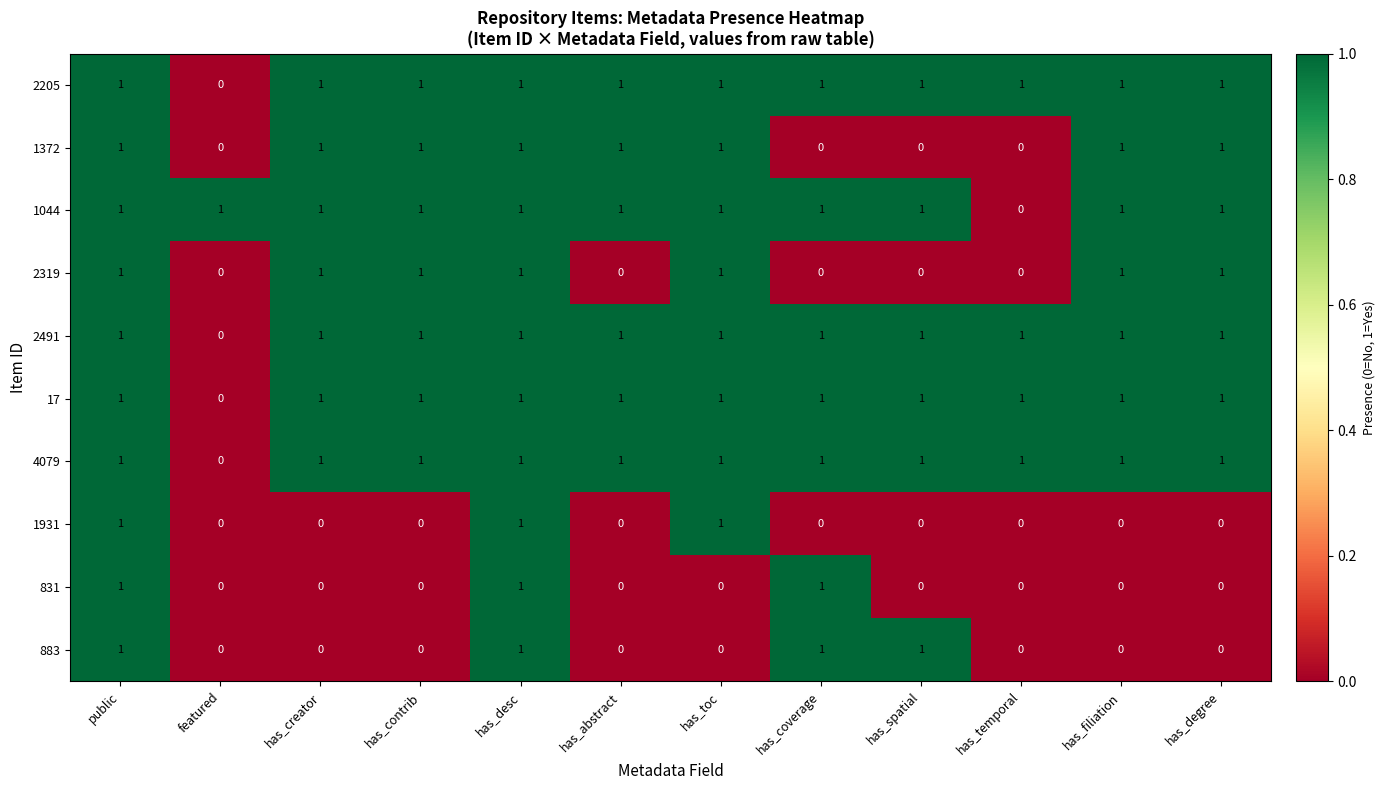

The 4079 series shows 0 at has_coverage. True or false?

False